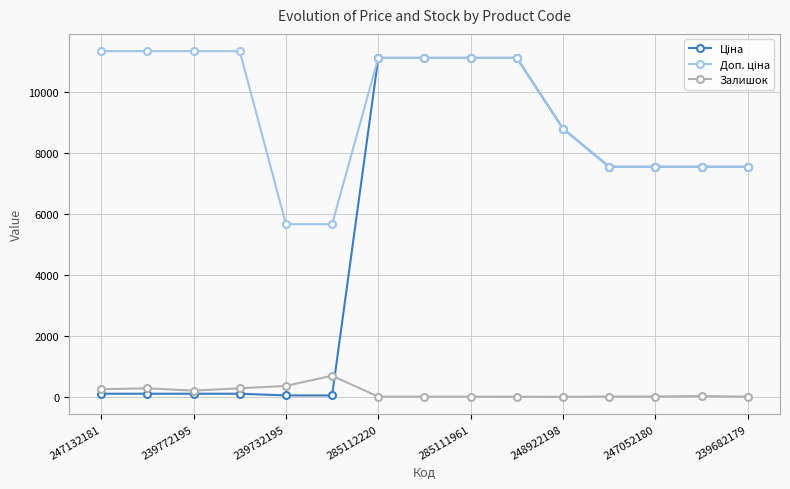

What is the maximum value shown in the chart?

11334.0